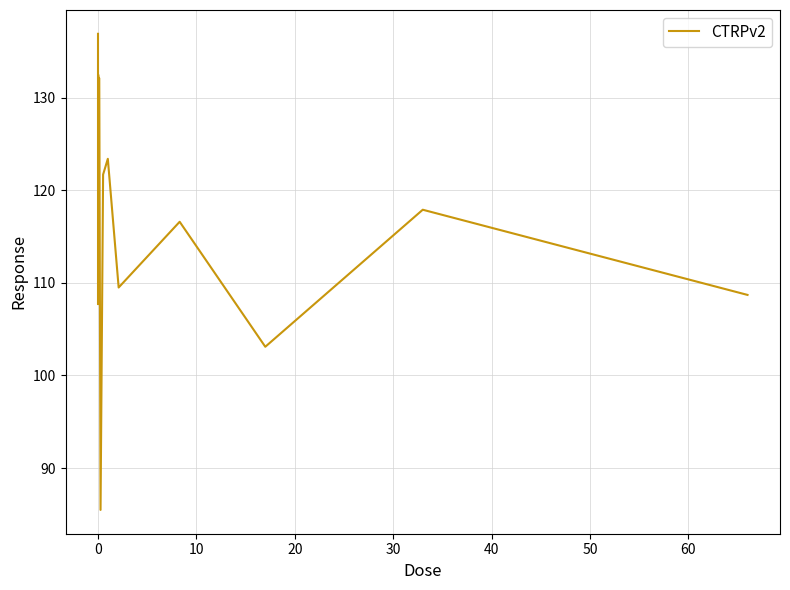

What is the maximum value shown in the chart?

136.9